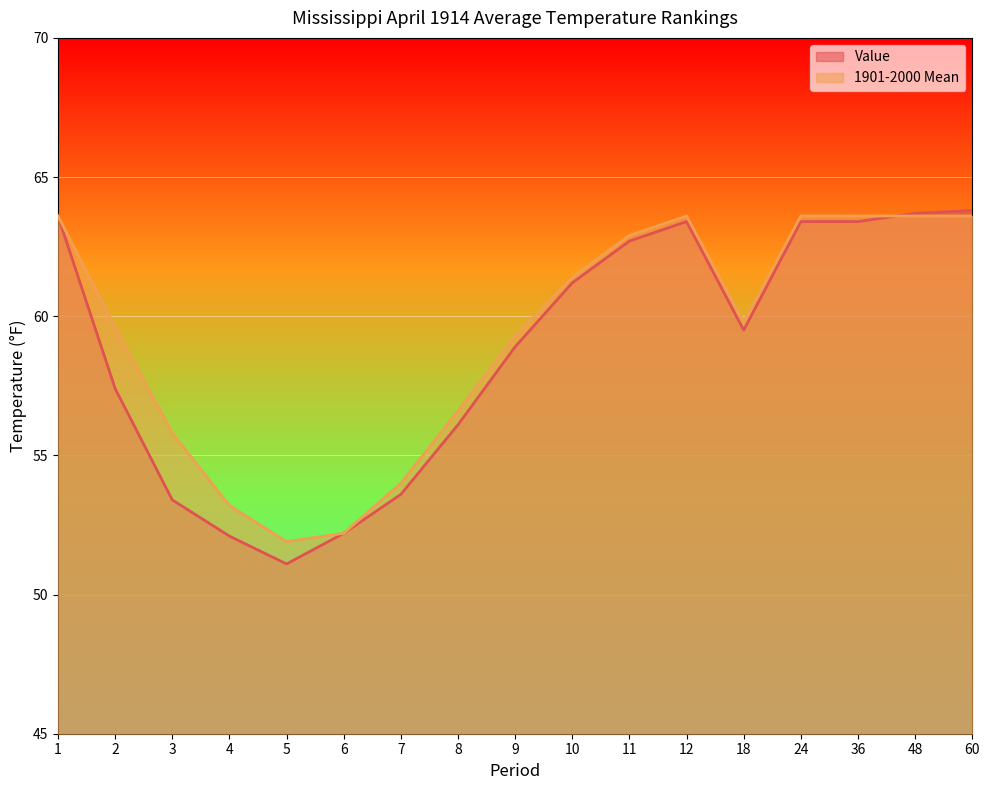

How many lines are shown in the chart?

2